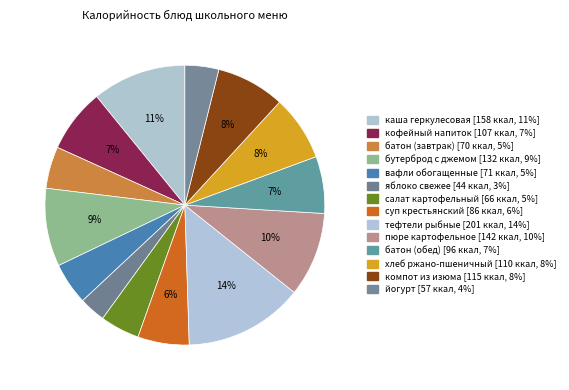

Is суп крестьянский the majority of the pie?

No